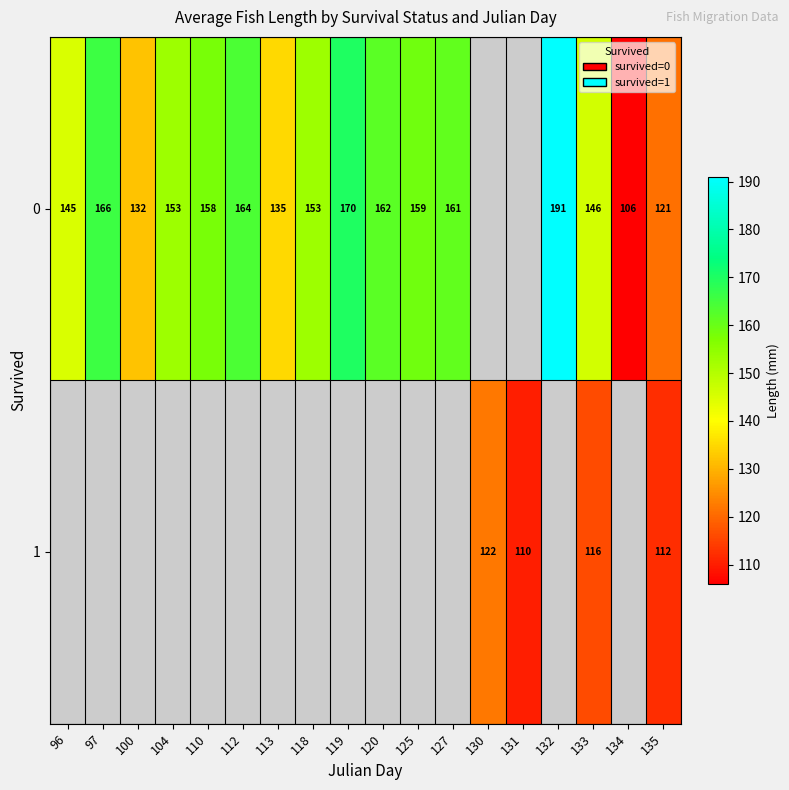

True or false: 1 has a value of 110 at 131.

True